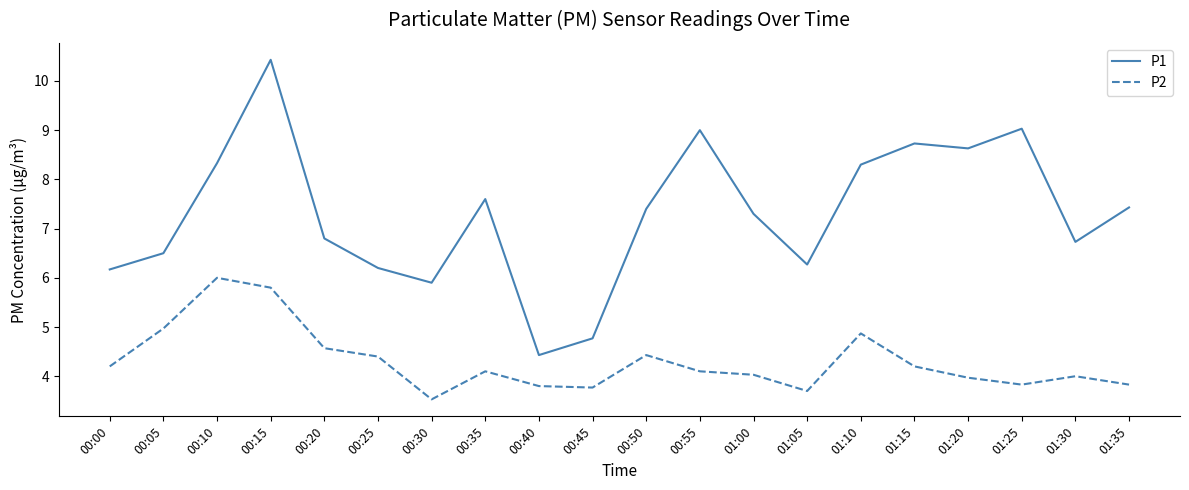

What are all the series names shown in the legend?

P1, P2